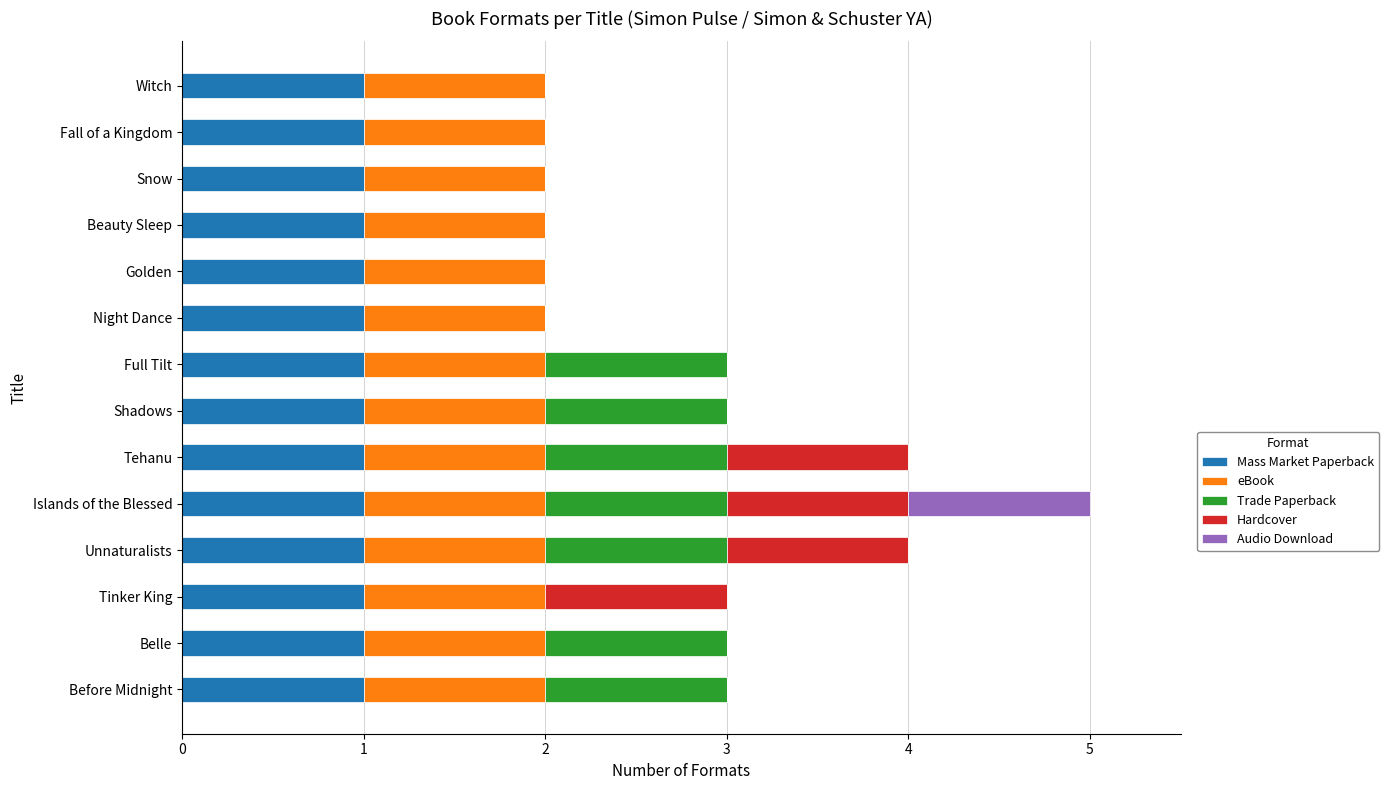

At which category is the sum across all series the highest?

Islands of the Blessed